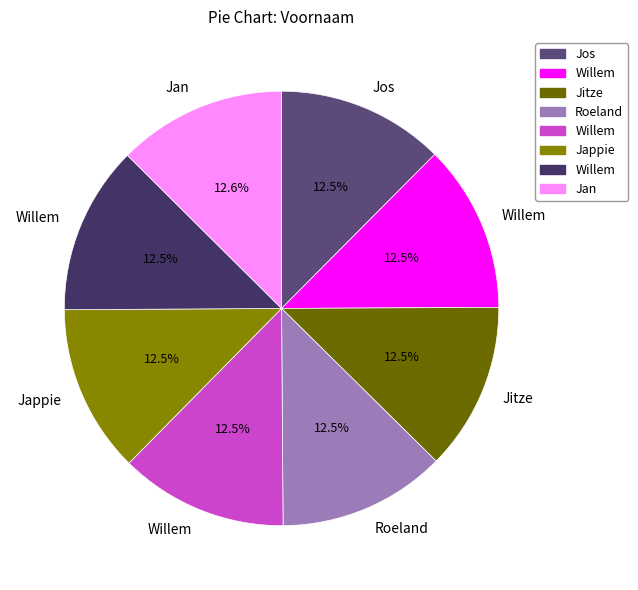

Which category has the smallest portion of the pie?

Jos